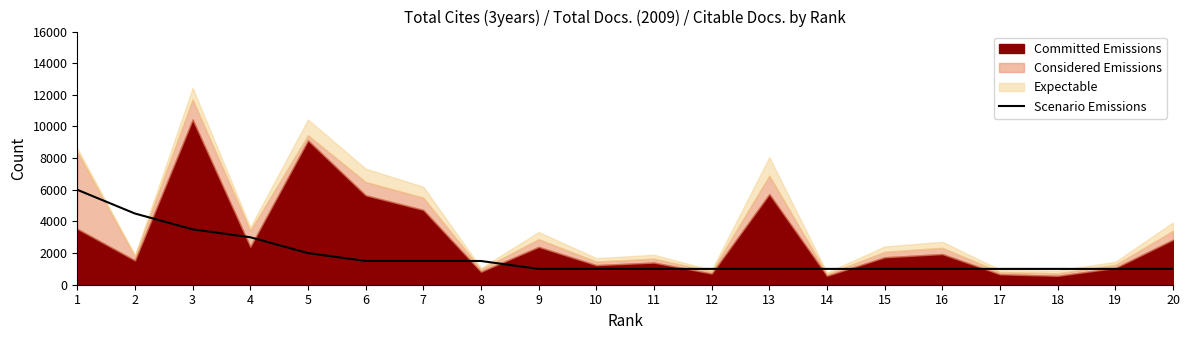

The value of Scenario Emissions at 7 is 2329. True or false?

False